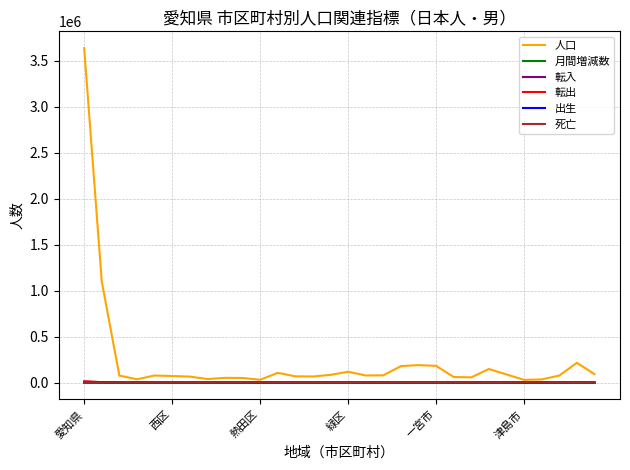

What is the maximum value shown in the chart?

3637848